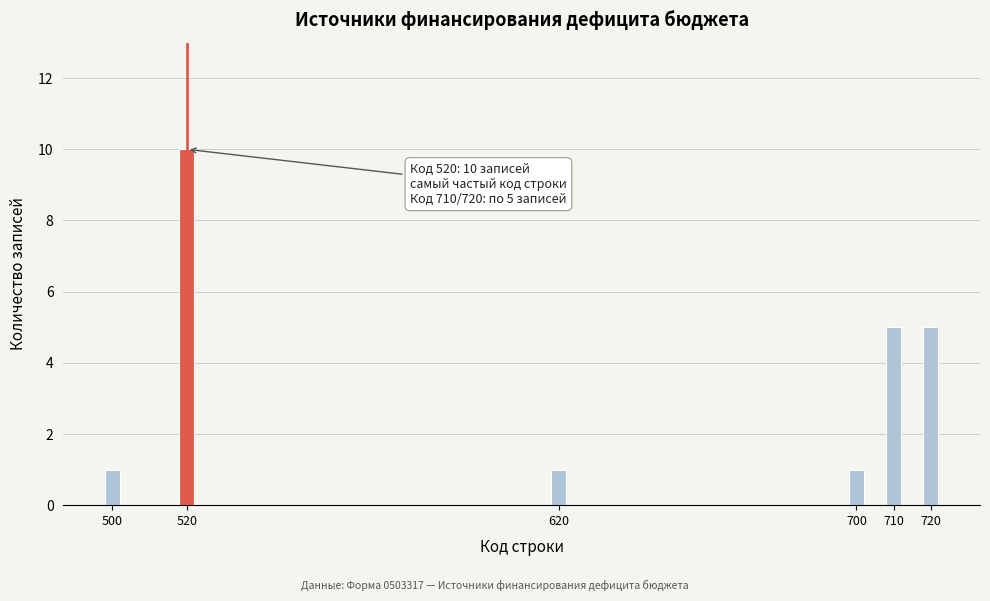

Reading left to right, transcribe all the data shown in this chart.

1	10	1	1	5	5